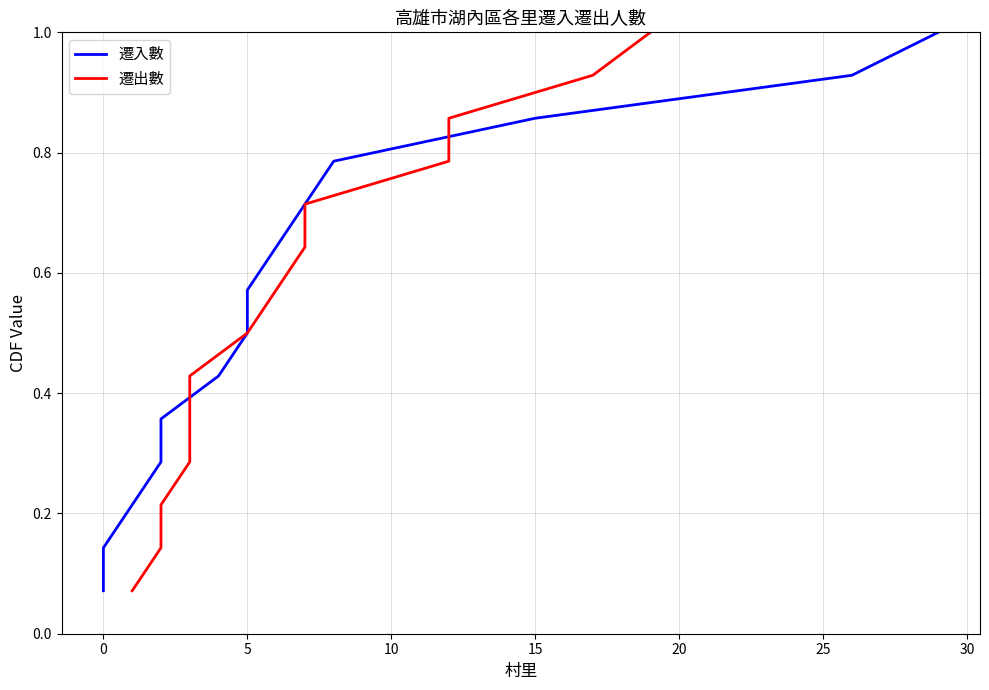

Which series has the largest range (max minus min)?

遷入數